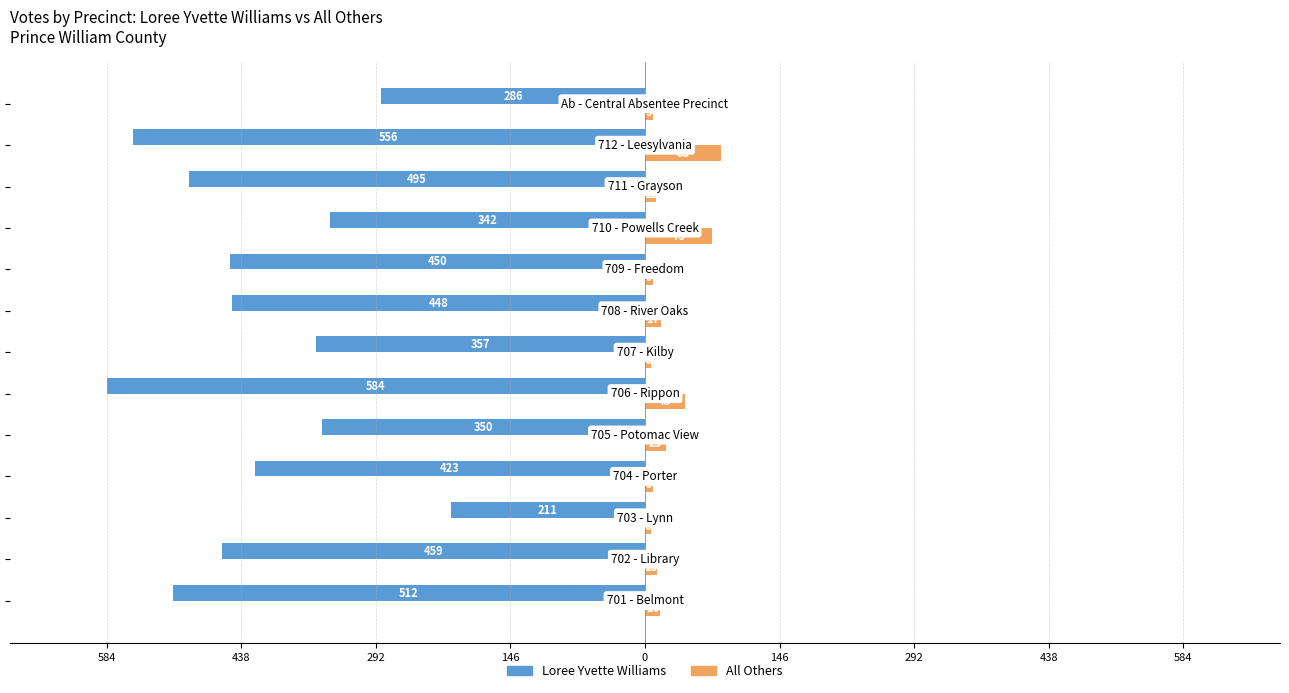

Which series has the largest range (max minus min)?

Loree Yvette Williams